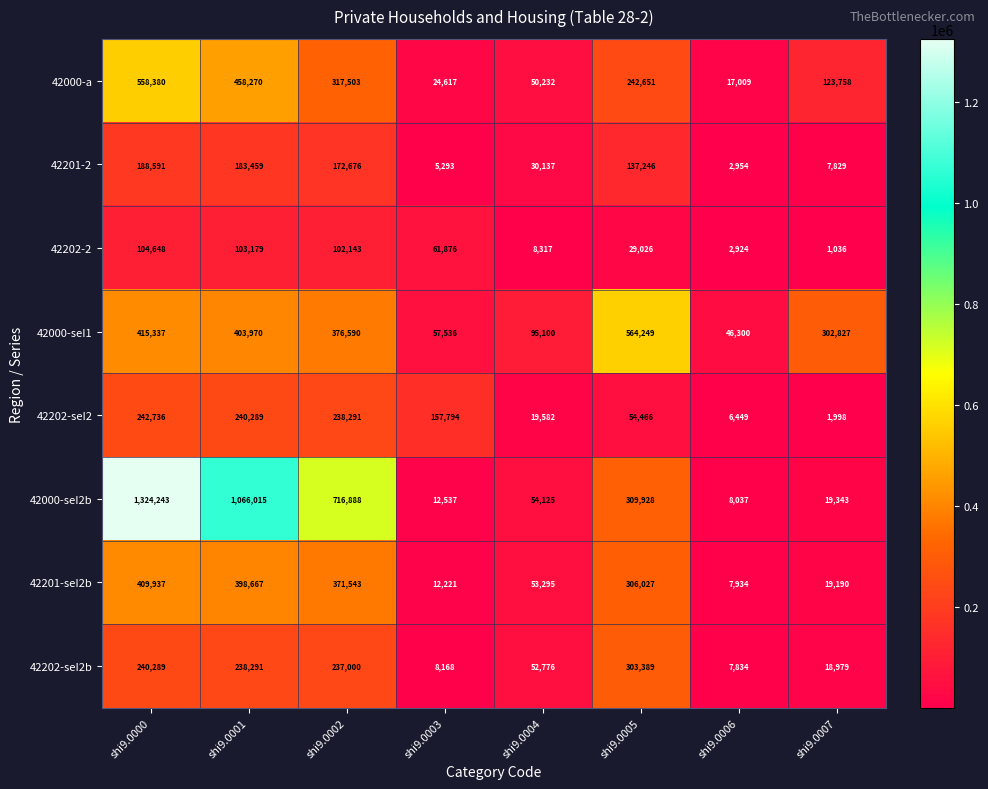

At which category is the sum across all series the highest?

shi9.0000